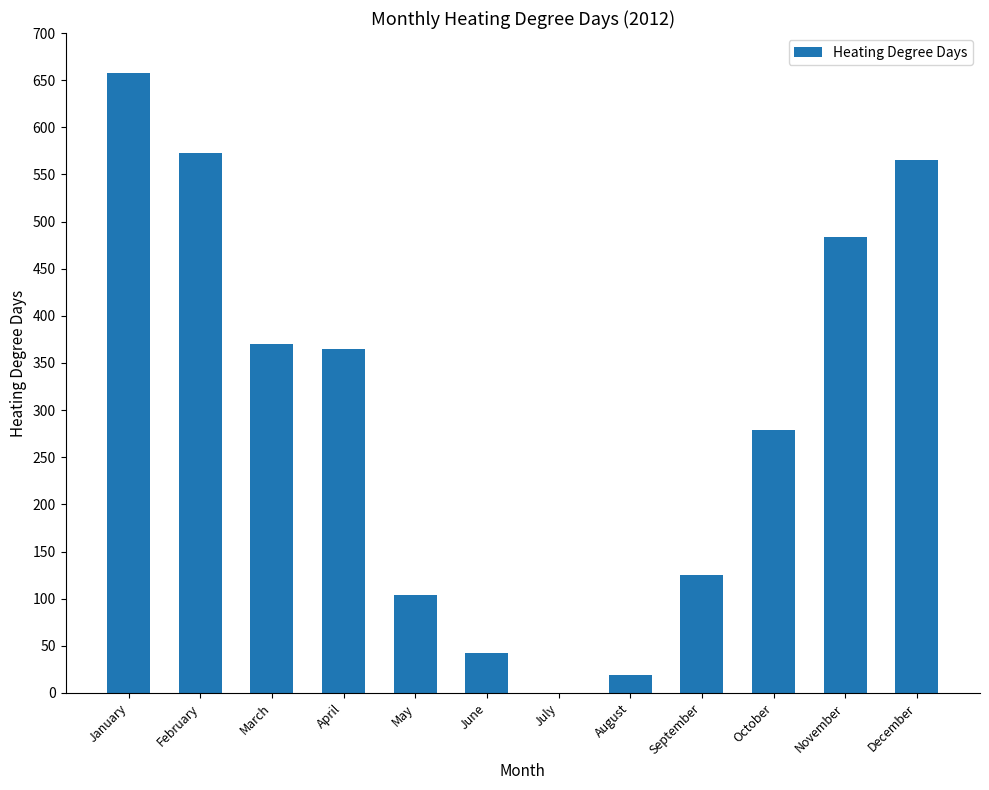

What is the sum of all values?

3584.7